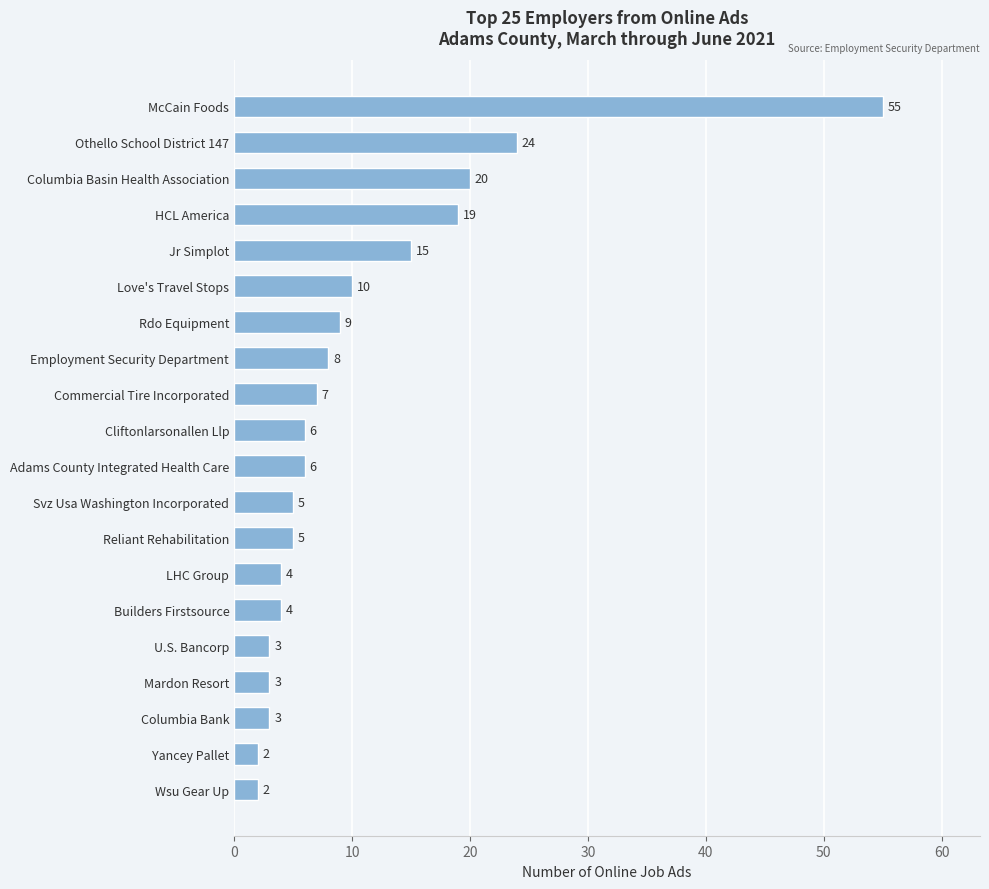

What is the difference between the maximum and minimum values?

53